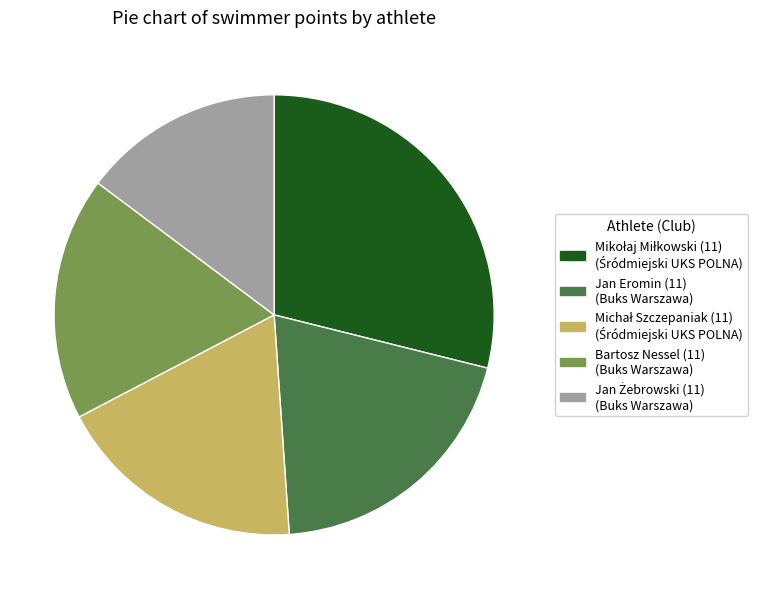

Is there a majority slice in this chart?

No